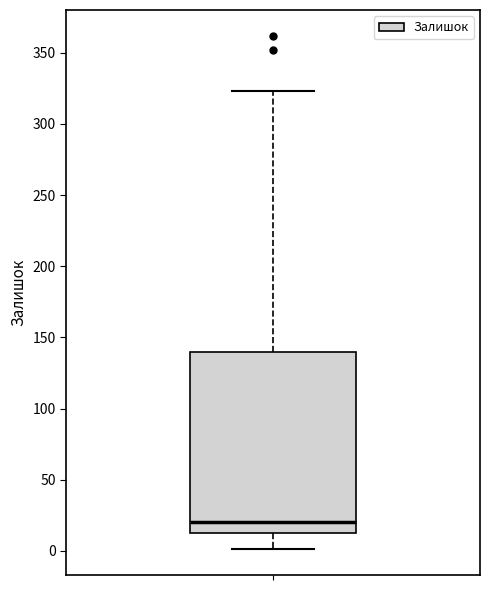

Where does the upper whisker of the box end on the y-axis? The values are not printed on the chart, so give them approximately, as read against the axis.

325